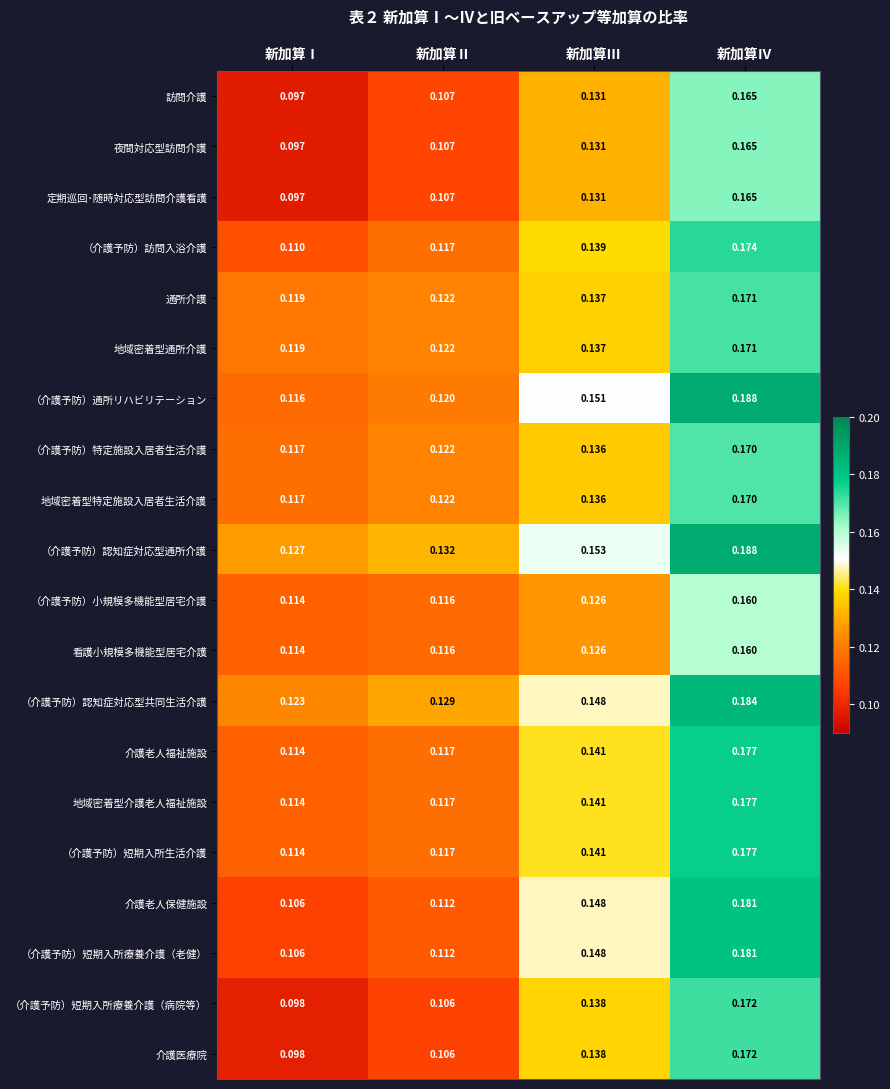

List the labels in order of （介護予防）短期入所生活介護 value, largest first.

新加算Ⅳ, 新加算Ⅲ, 新加算Ⅱ, 新加算Ⅰ